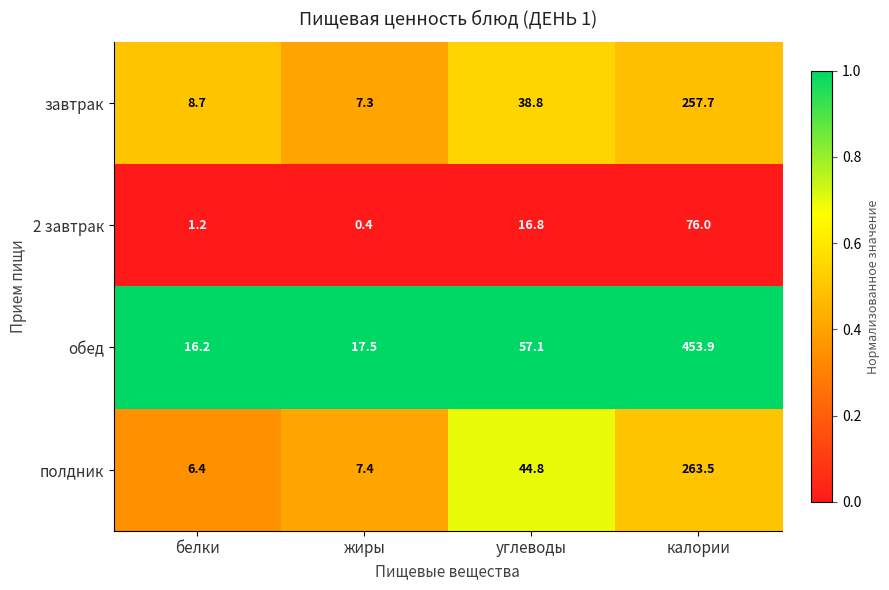

Reading left to right, transcribe all the data shown in this chart.

завтрак: белки=8.7	жиры=7.3	углеводы=38.8	калории=257.7
2 завтрак: белки=1.2	жиры=0.4	углеводы=16.8	калории=76.0
обед: белки=16.2	жиры=17.5	углеводы=57.1	калории=453.9
полдник: белки=6.4	жиры=7.4	углеводы=44.8	калории=263.5